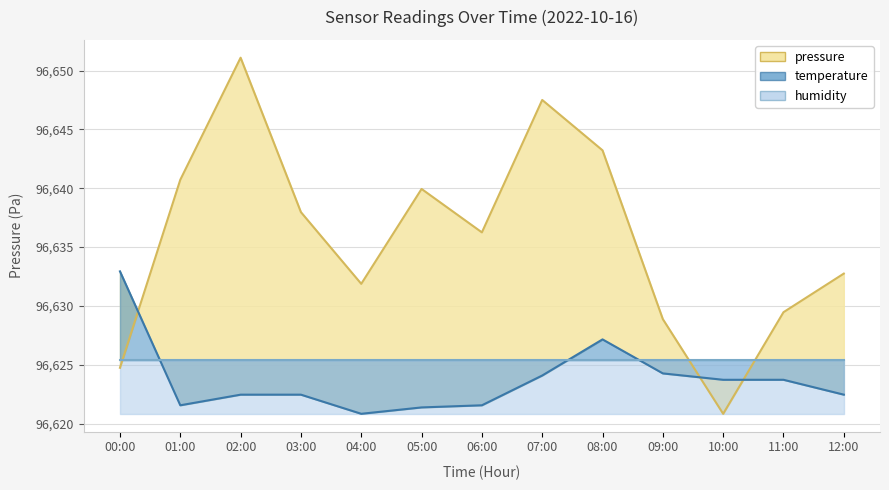

Reading left to right, extract all data points from this chart.

pressure: 96624.8	96640.7	96651.1	96638.0	96631.9	96639.9	96636.2	96647.5	96643.2	96628.9	96620.8	96629.5	96632.8
temperature: 96632.9	96621.6	96622.5	96622.5	96620.8	96621.4	96621.6	96624.1	96627.2	96624.3	96623.7	96623.7	96622.5